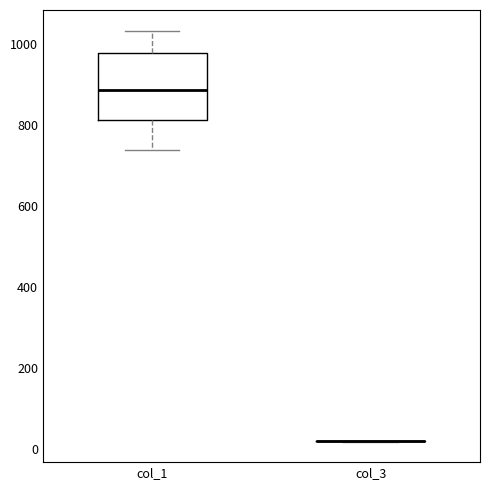

Reading left to right, transcribe this box plot: for each box, give where its median line is, the range the box spans, and where its two whiskers end, as read against the y-axis. The values are not printed on the chart, so give them approximately, as read against the axis.

col_1: median 880, box 820 to 980, whiskers 740 to 1040
col_3: box collapsed to a line at 20, whiskers 20 to 20